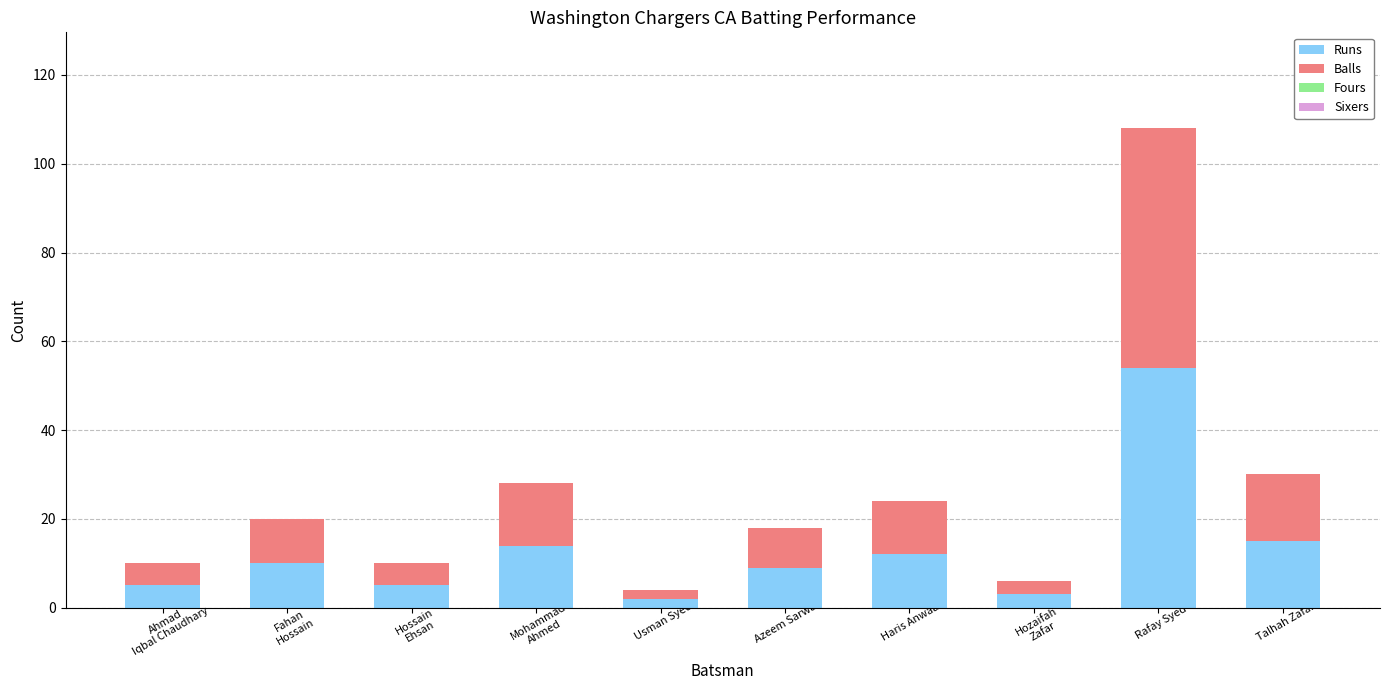

Is it true that Runs equals 20 at Haris Anwaar?

False